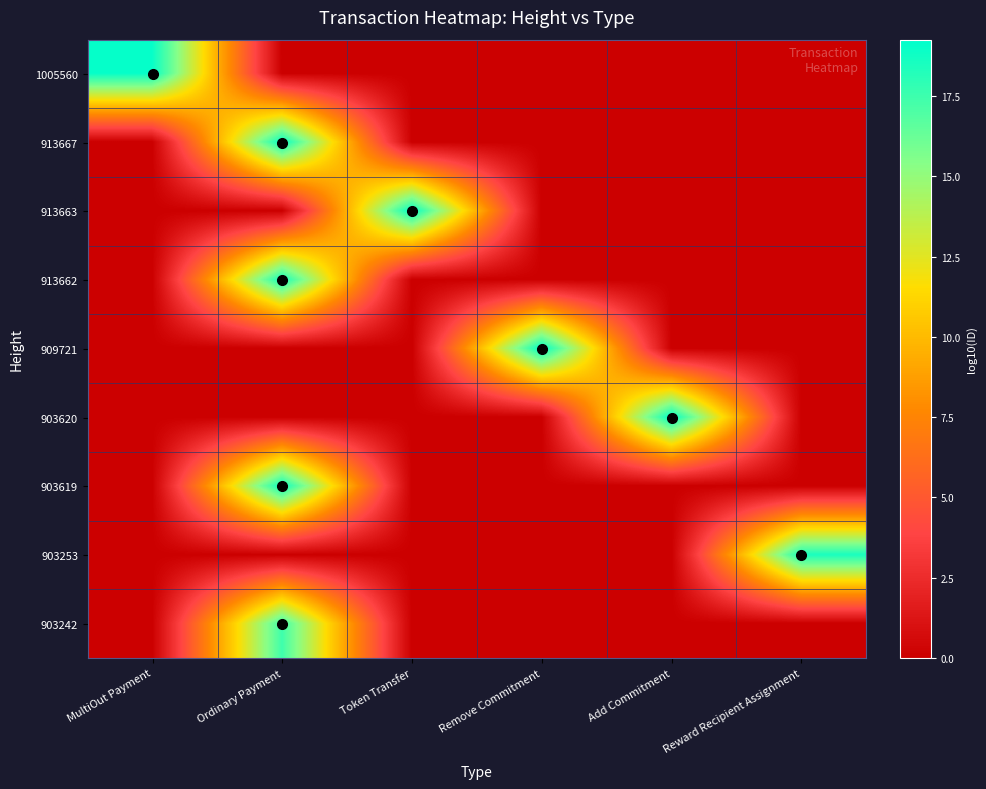

What is the total value across all series at MultiOut Payment?

19.1